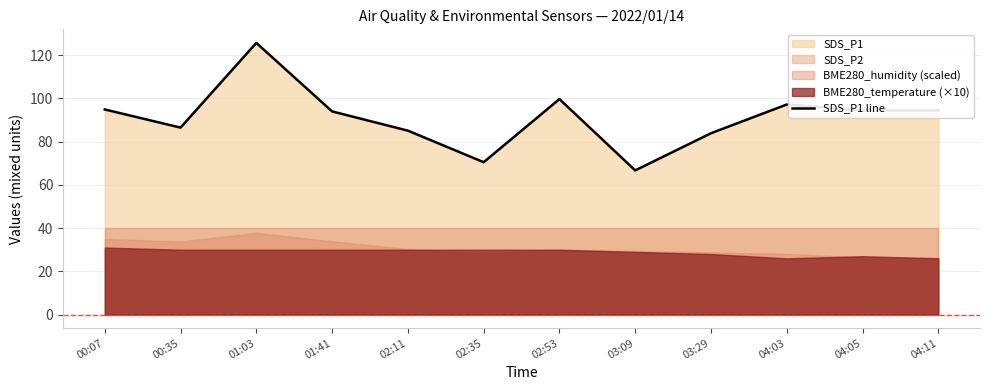

At which category does the data reach its first local valley?

00:35